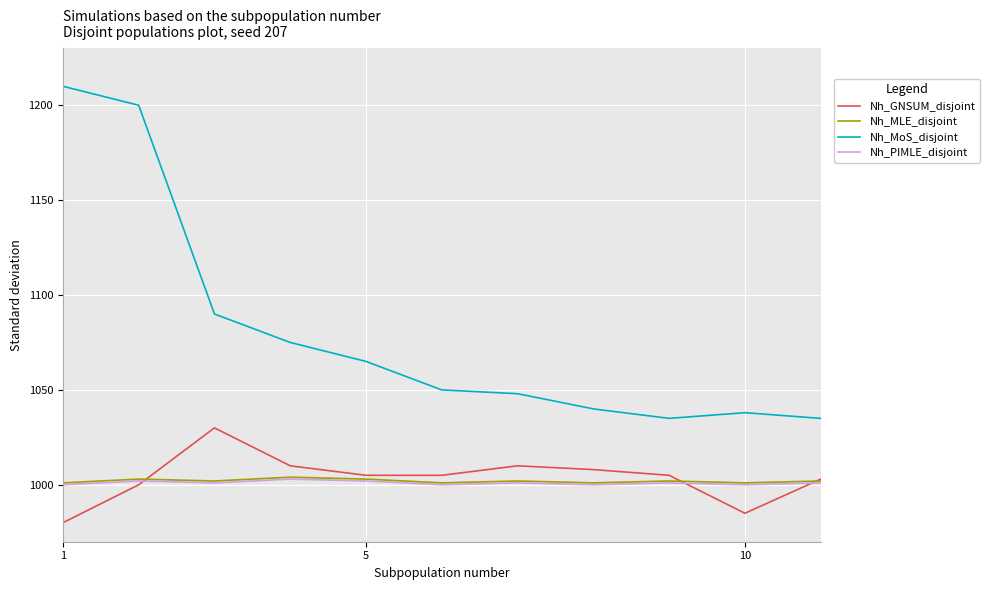

Which series has the largest total across all categories?

Nh_MoS_disjoint